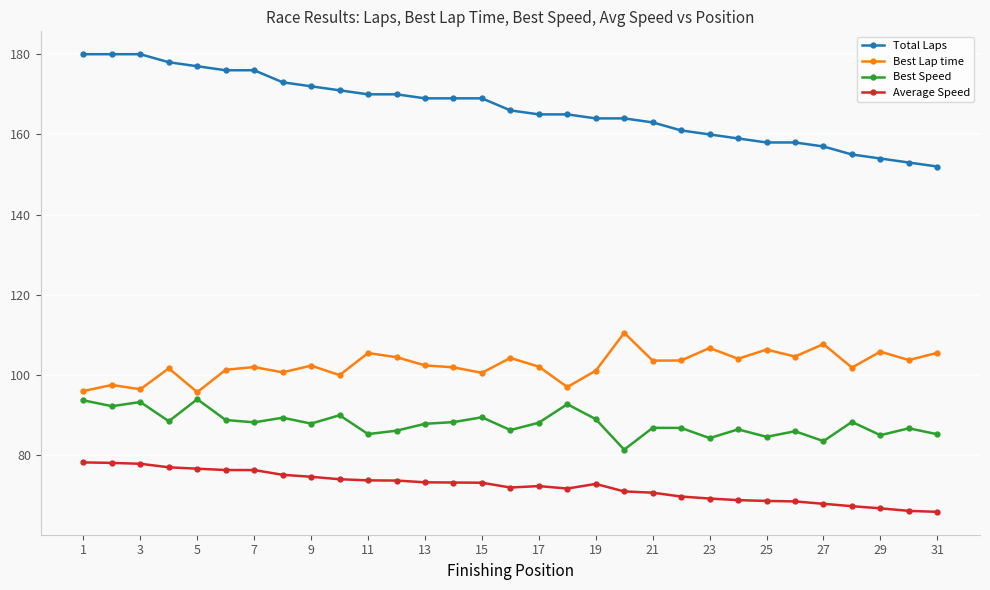

Which series has the widest spread of values?

Total Laps